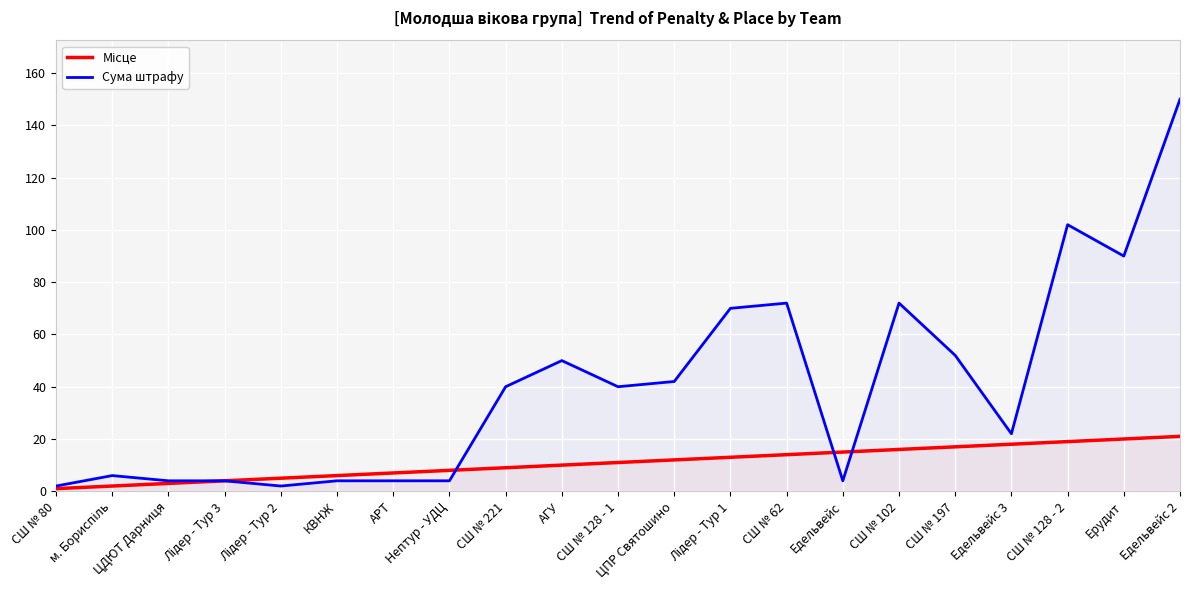

Between which two adjacent categories do Сума штрафу and Місце first intersect?

Нептур - УДЦ and СШ № 221